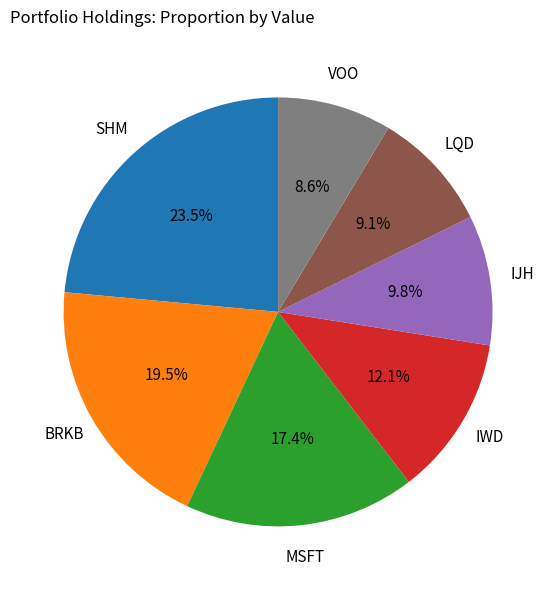

How many segments does this pie chart have?

7